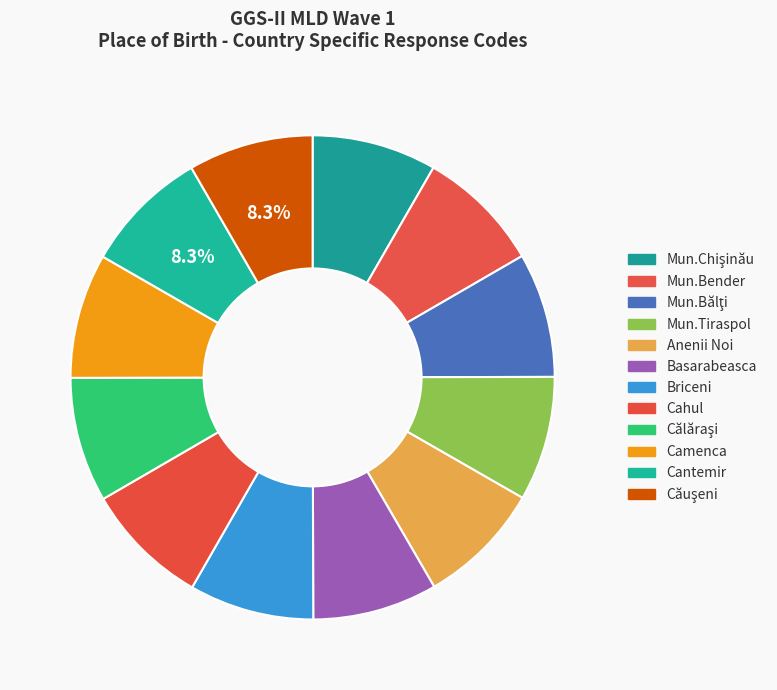

Rank the categories by value from highest to lowest.

Căuşeni, Cantemir, Camenca, Călăraşi, Cahul, Briceni, Basarabeasca, Anenii Noi, Mun.Tiraspol, Mun.Bălţi, Mun.Bender, Mun.Chişinău